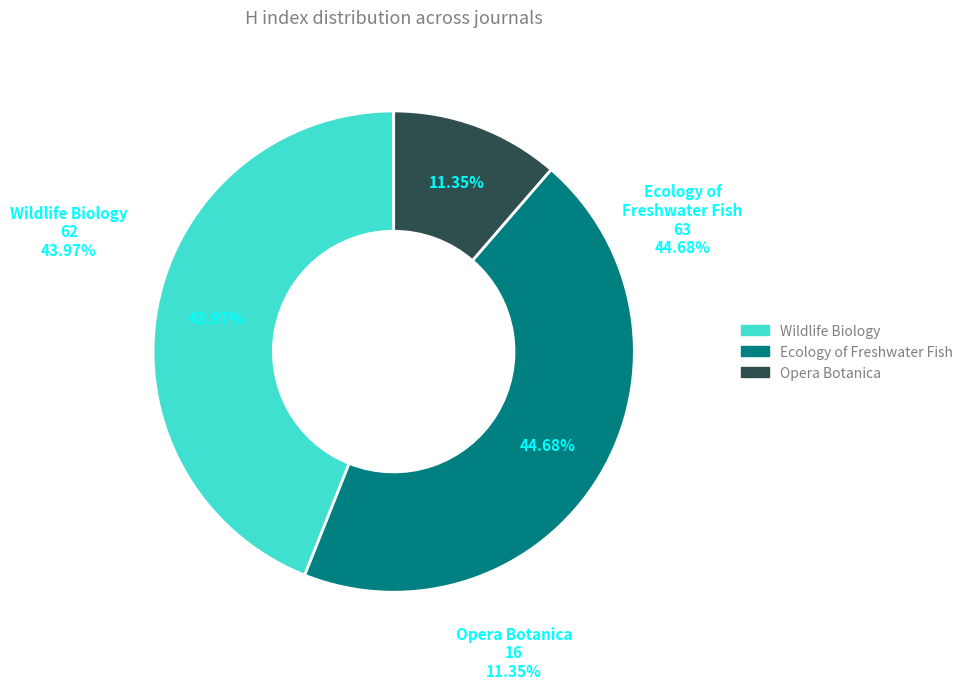

What is the change in value from Ecology of Freshwater Fish to Opera Botanica?

-47